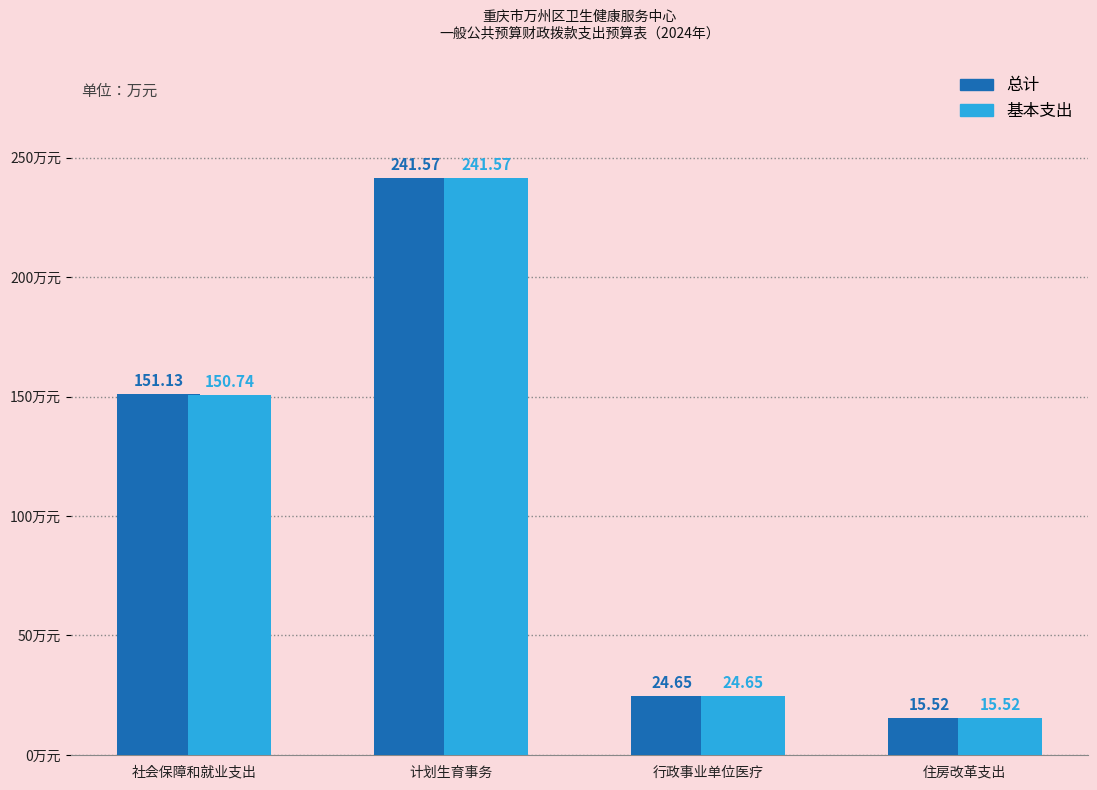

What is the sum of the 基本支出 values at 行政事业单位医疗 and 社会保障和就业支出?

175.4